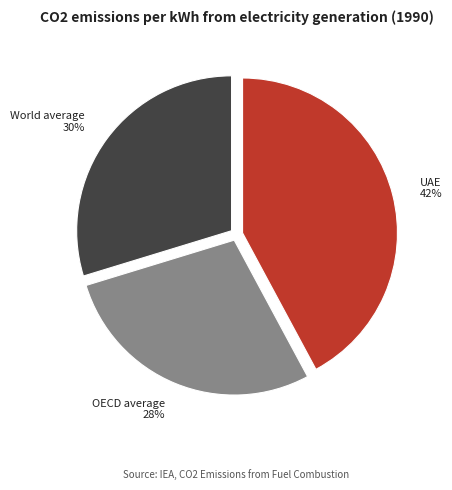

To the nearest percent, what percentage of the pie is World average?

30%